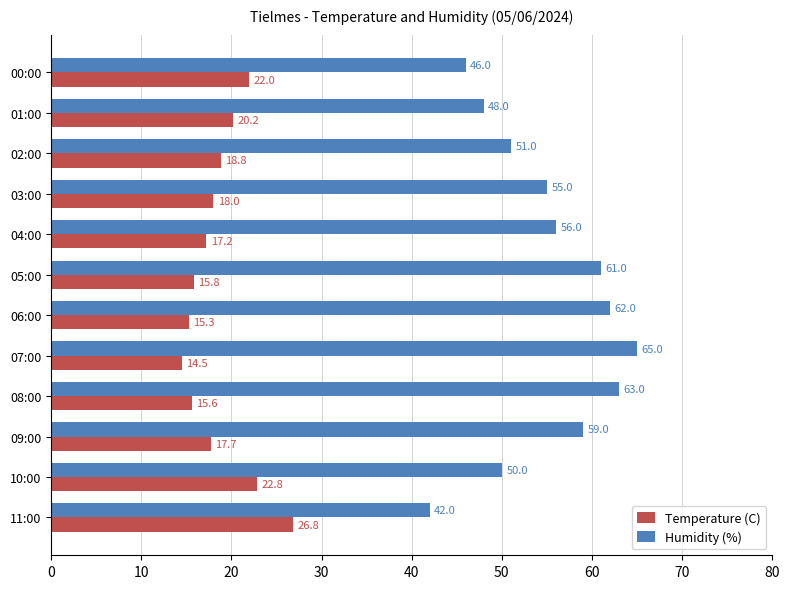

Between 03:00 and 00:00, which series saw the biggest shift?

Humidity (%)